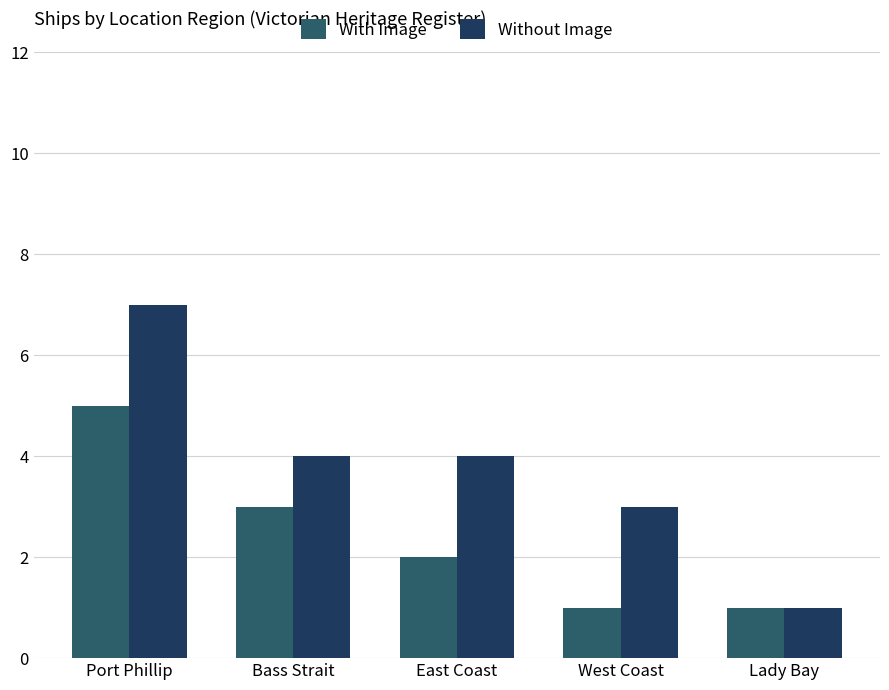

Which series has the widest spread of values?

Without Image